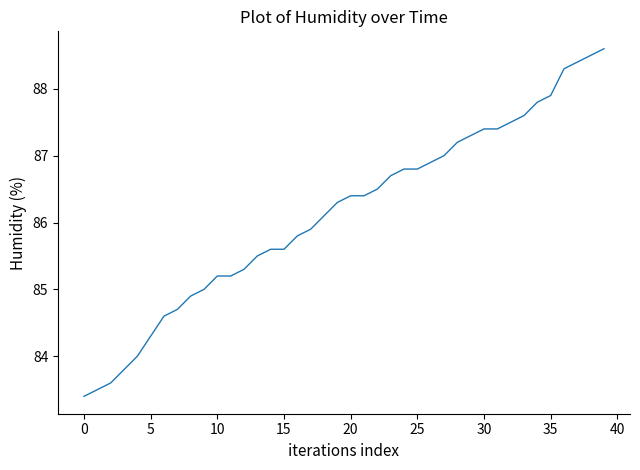

What is the greatest value displayed?

88.6